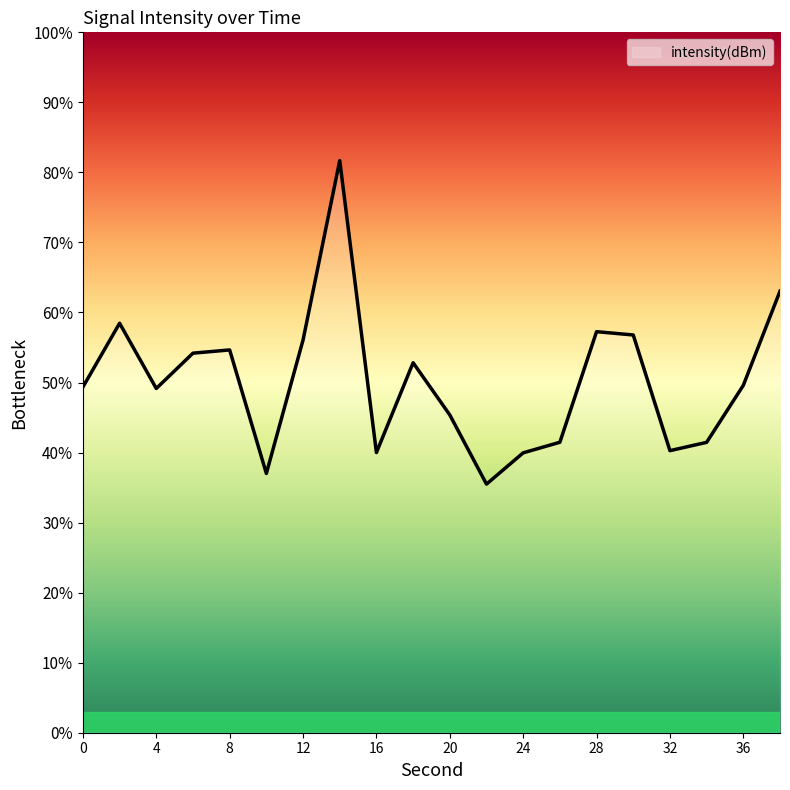

What is the difference between the maximum and minimum values?

46.2